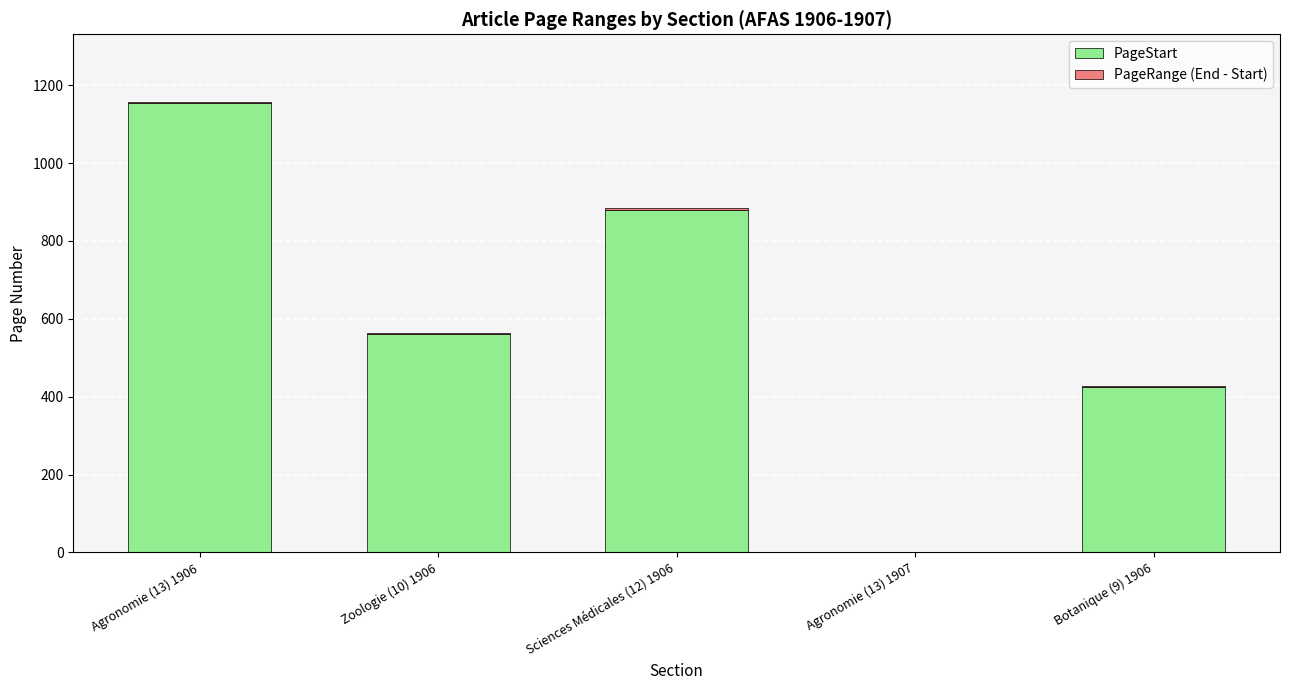

At which label is PageStart closest to 577?

Zoologie (10) 1906